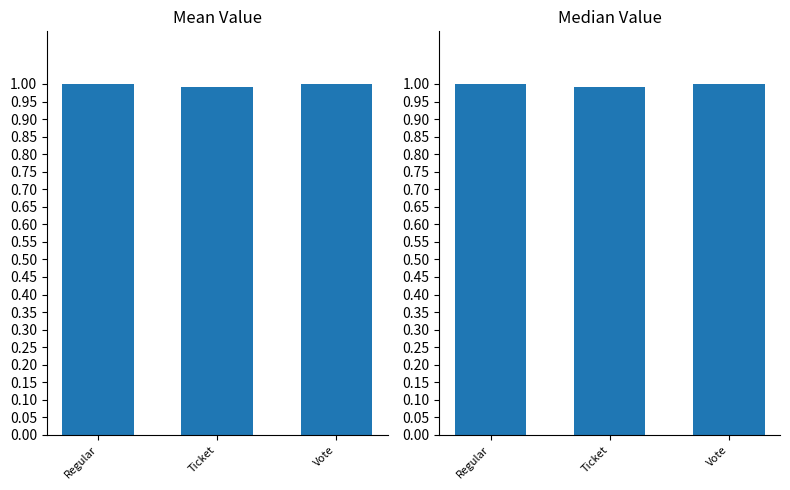

What are all the series names shown in the legend?

Mean Value, Median Value